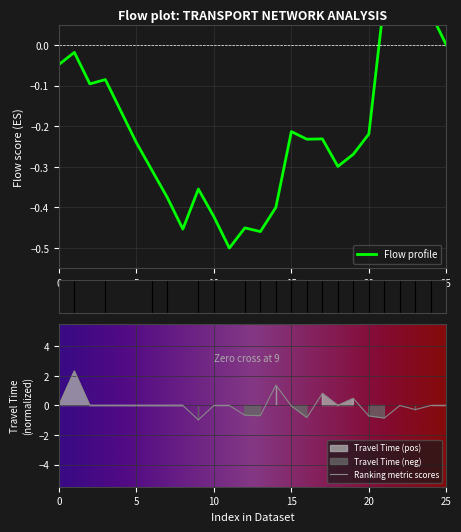

List the series in order of their overall mean, highest first.

Ranking metric scores, Flow profile